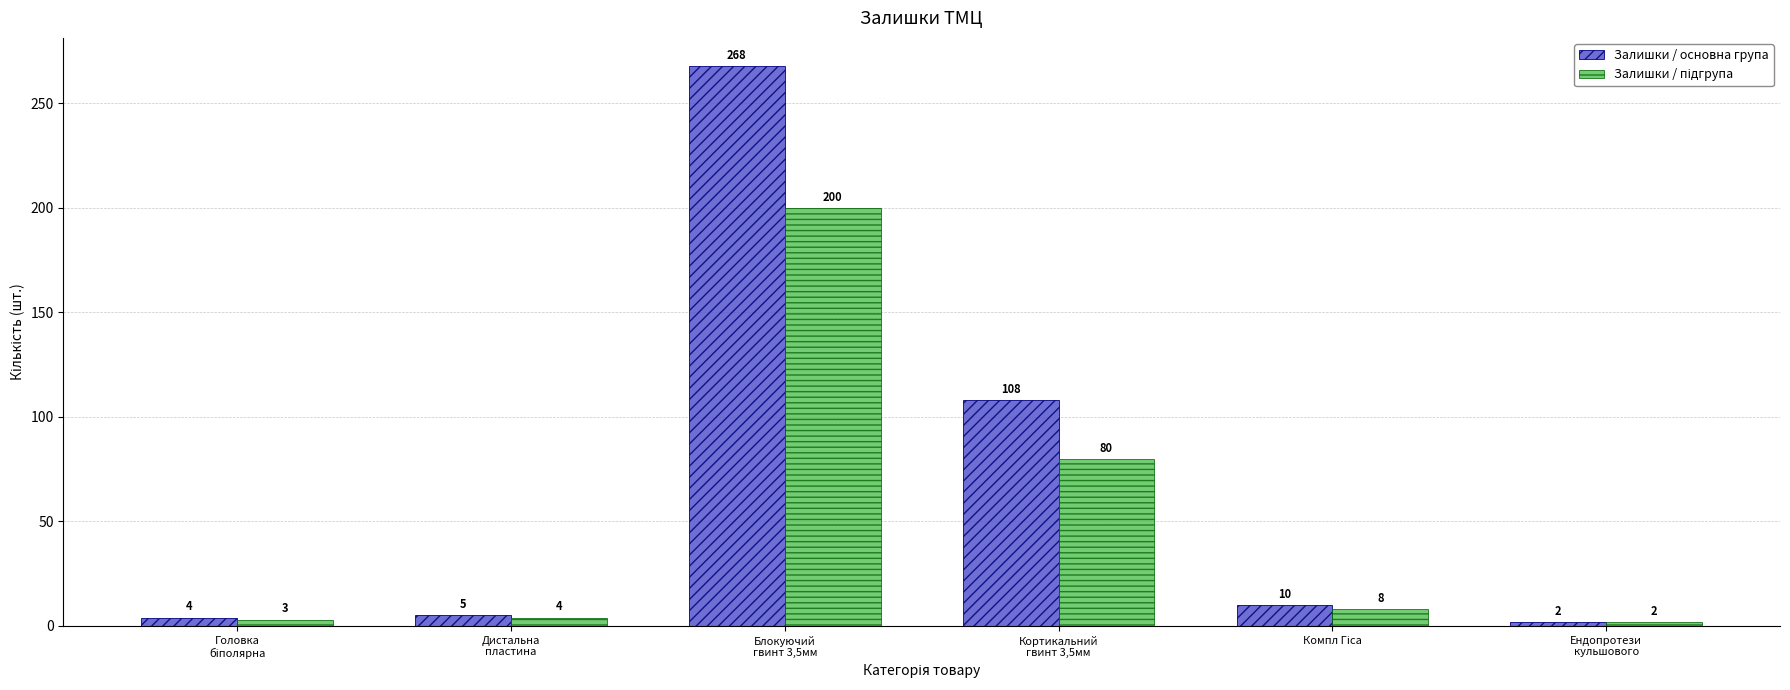

Which series has the largest range (max minus min)?

Залишки / основна група